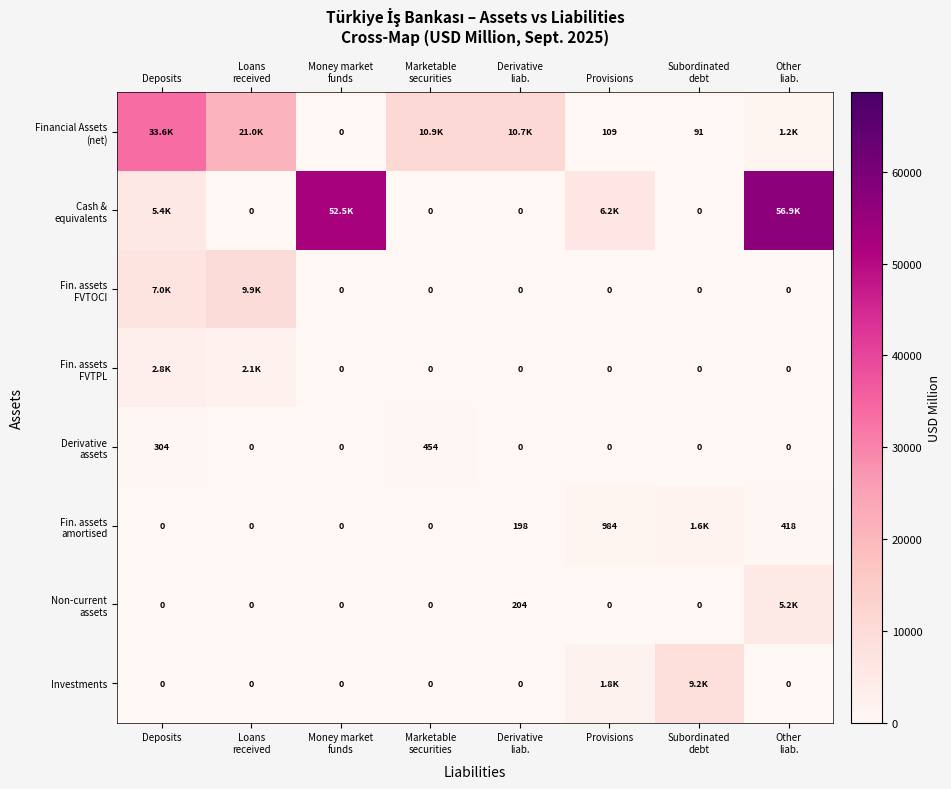

What is the highest value of the Fin. assets amortised series?

1567.9